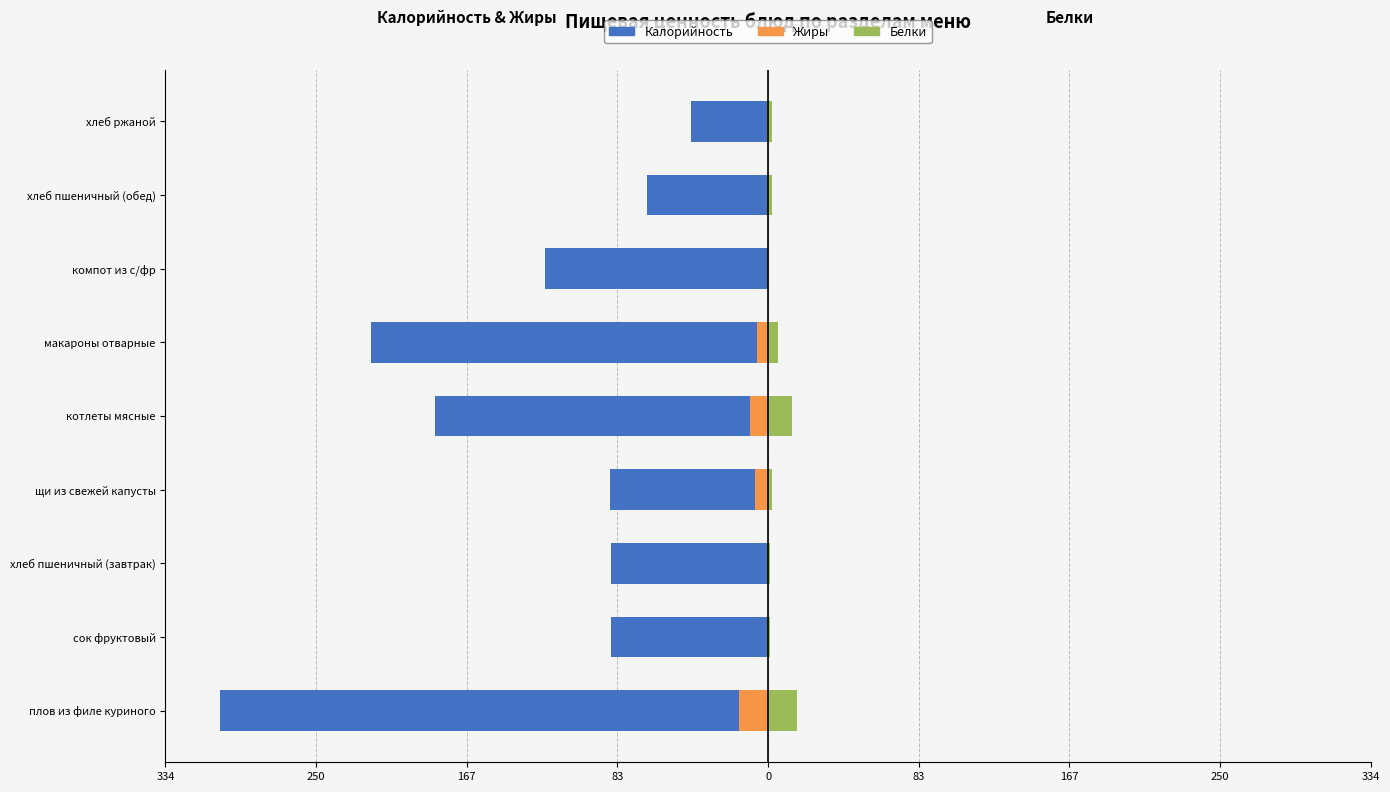

Is it true that Белки equals 13.0 at котлеты мясные?

True